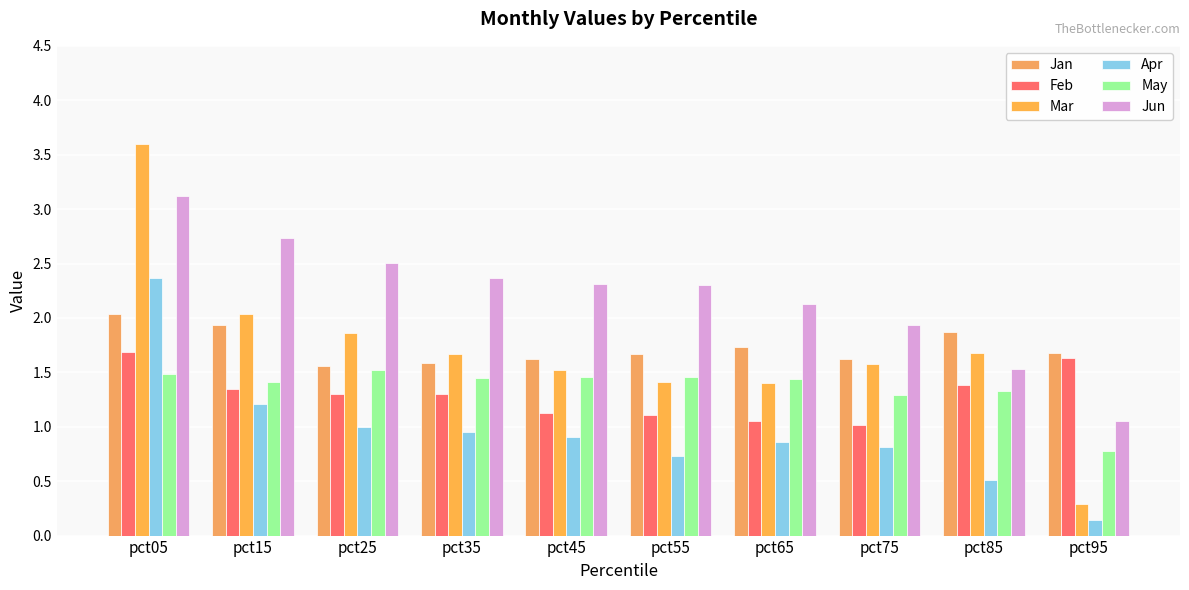

How many distinct data groups are displayed?

6